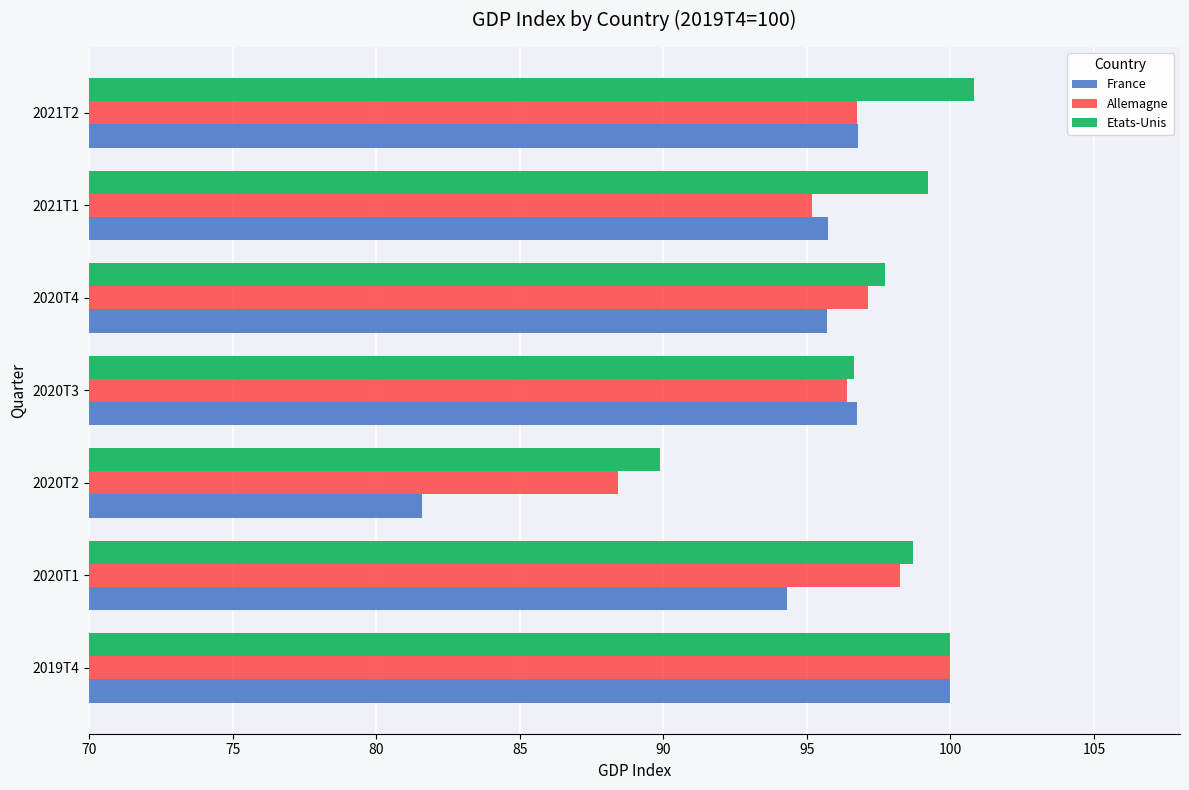

Rank the series by their average value, from highest to lowest.

Etats-Unis, Allemagne, France